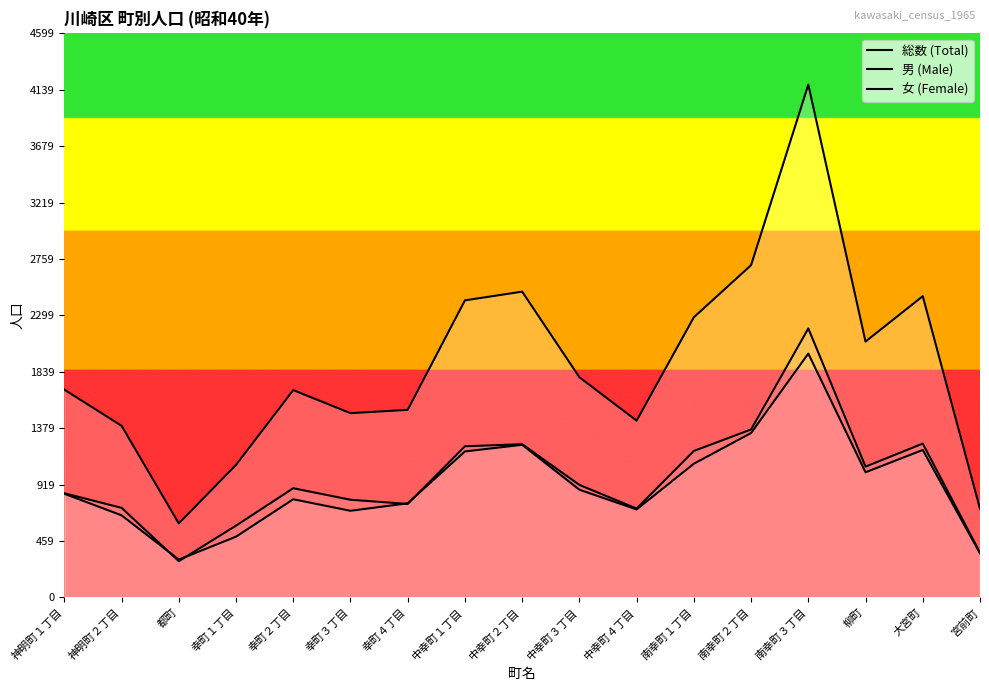

How many categories are shown in the chart?

17